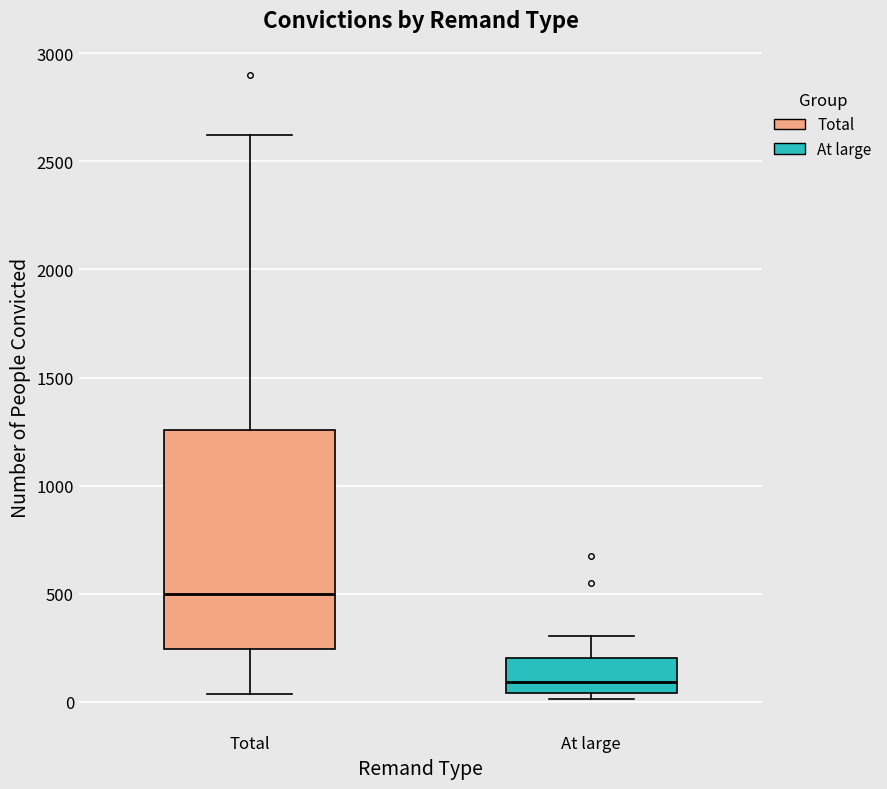

Comparing the boxes themselves (not the whiskers), which one is the tallest?

Total